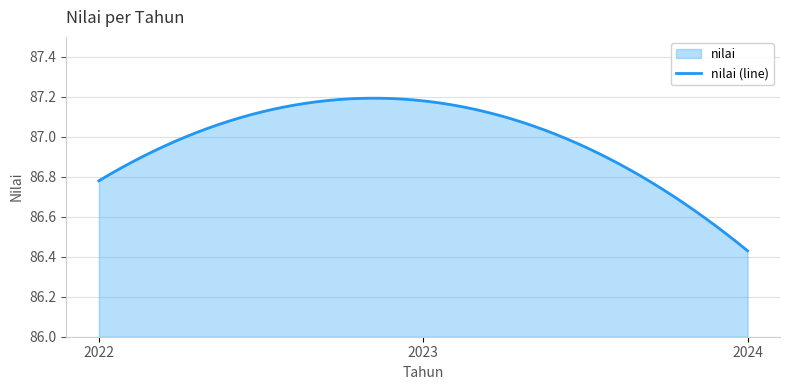

True or false: the data shows 55.4 at 2023.

False